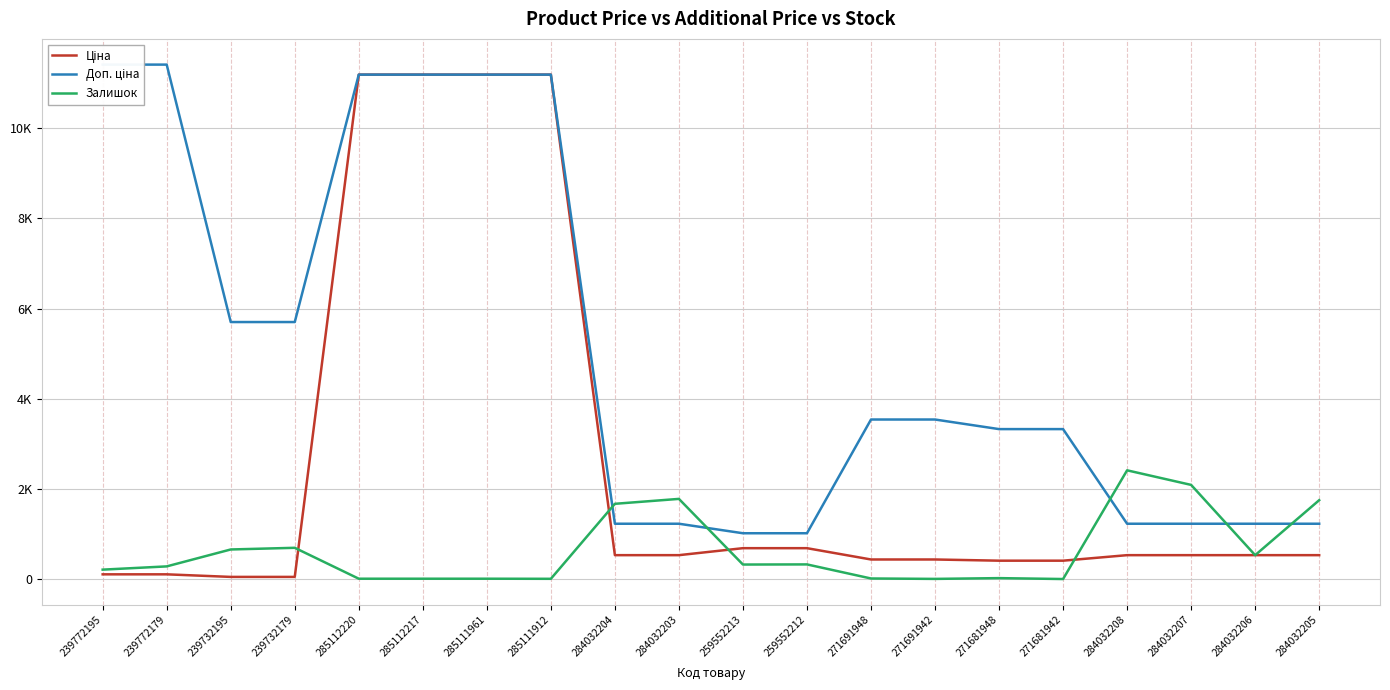

True or false: Залишок has a value of 15.0 at 285111912.

True